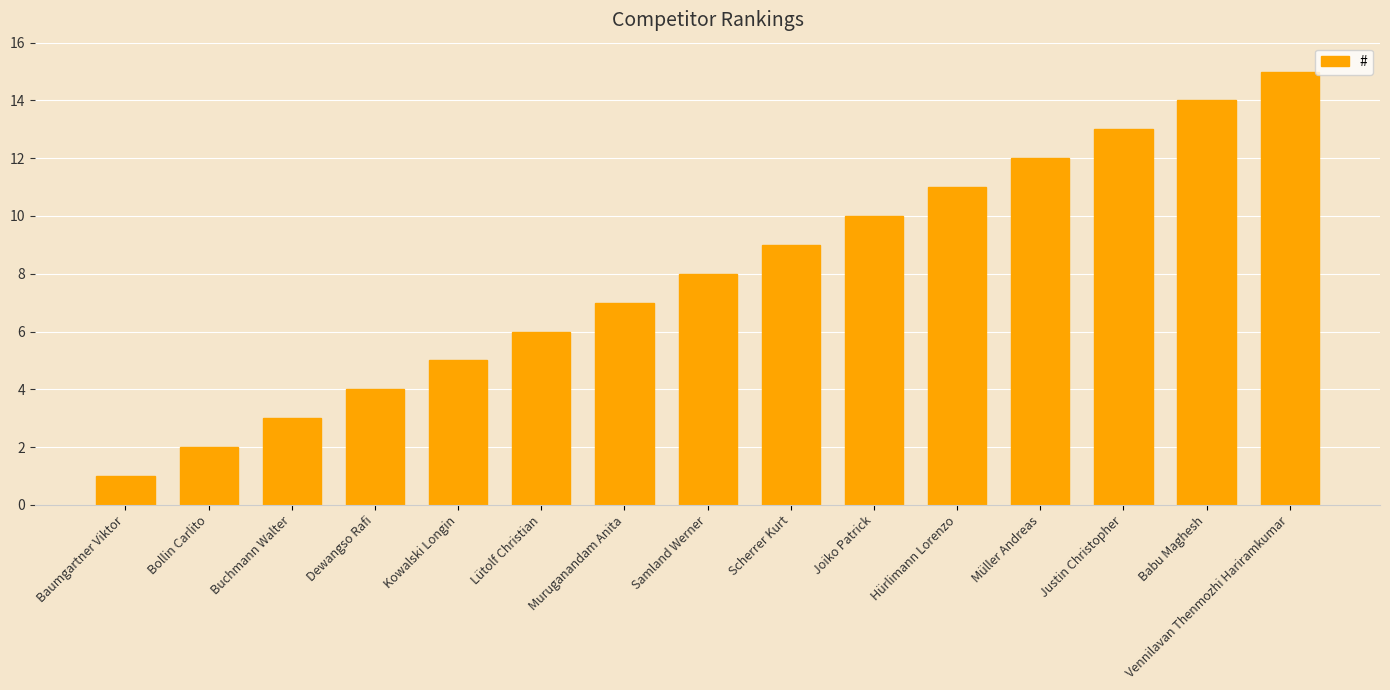

Reading right to left, list all the values displayed in this chart.

15	14	13	12	11	10	9	8	7	6	5	4	3	2	1